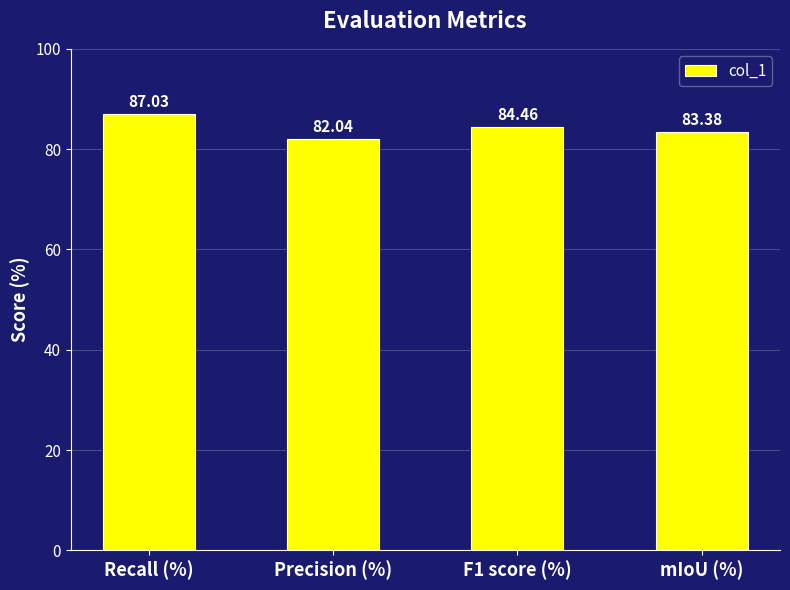

Which has a higher value, F1 score (%) or mIoU (%)?

F1 score (%)